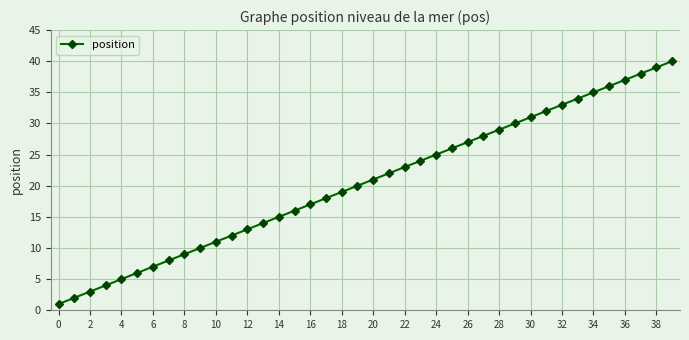

What is the difference between the maximum and minimum values?

39